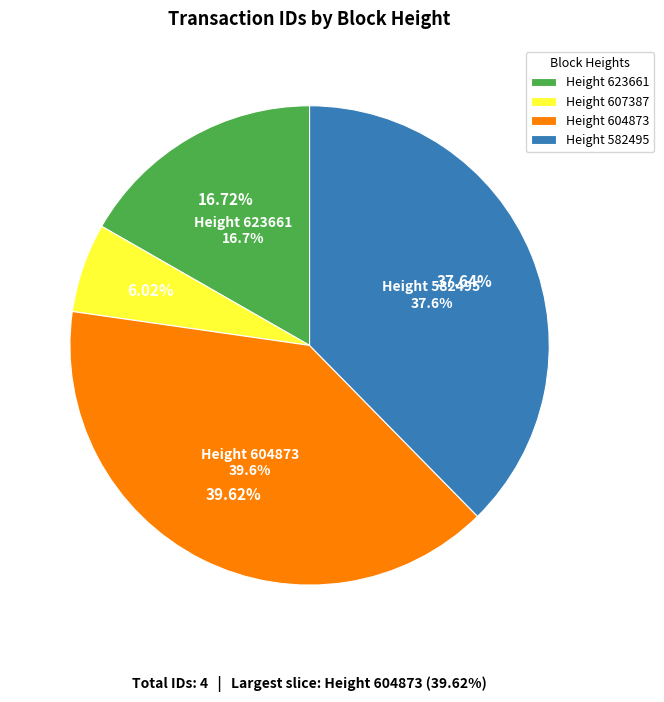

Is the sum of 623661 and 582495 greater than half?

Yes